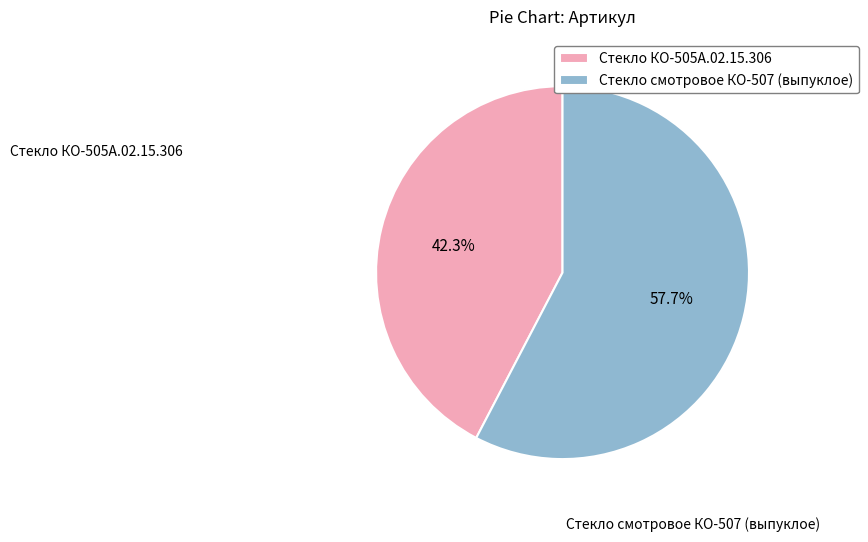

What is the largest slice in the pie chart?

Стекло смотровое КО-507 (выпуклое)